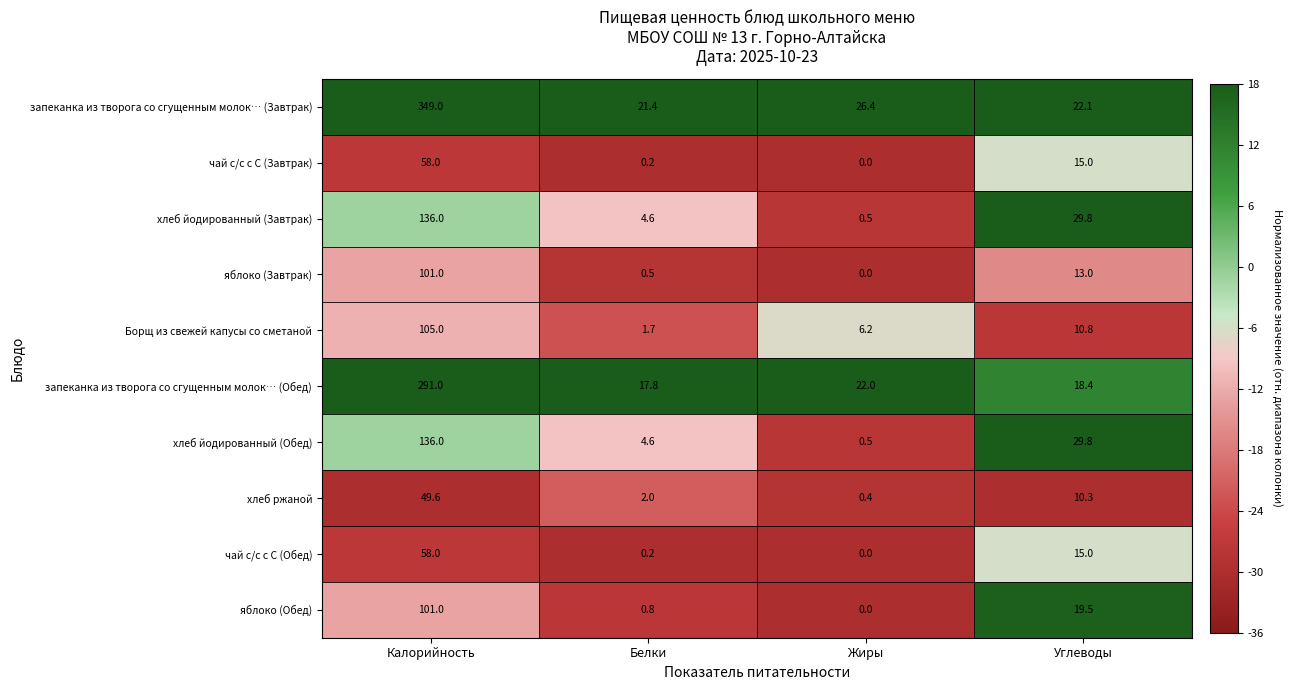

Which category has the lowest value in the чай с/с с С (Завтрак) series?

Жиры